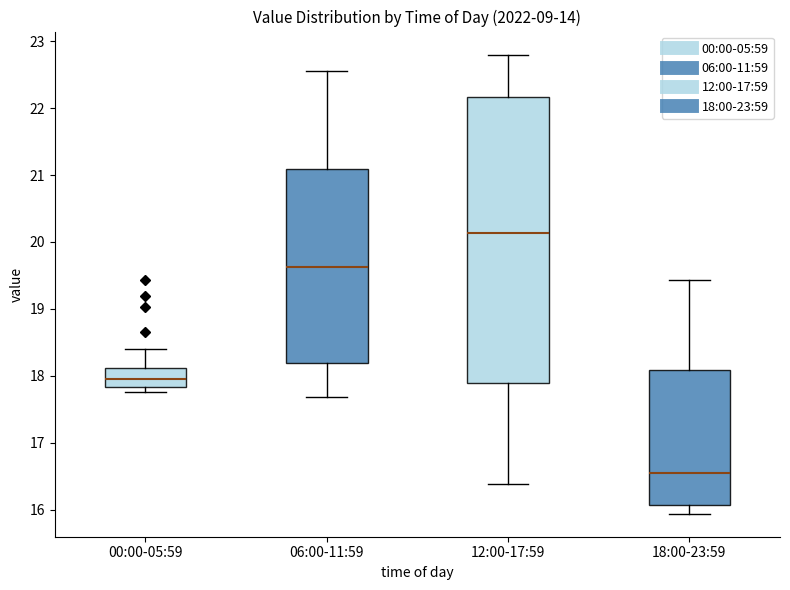

Reading left to right, transcribe this box plot: for each box, give where its median line is, the range the box spans, and where its two whiskers end, as read against the y-axis. The values are not printed on the chart, so give them approximately, as read against the axis.

00:00-05:59: median 18.0, box 17.8 to 18.1, whiskers 17.8 (just below the box's lower edge) to 18.4
06:00-11:59: median 19.6, box 18.2 to 21.1, whiskers 17.7 to 22.6
12:00-17:59: median 20.1, box 17.9 to 22.2, whiskers 16.4 to 22.8
18:00-23:59: median 16.5, box 16.1 to 18.1, whiskers 15.9 to 19.4